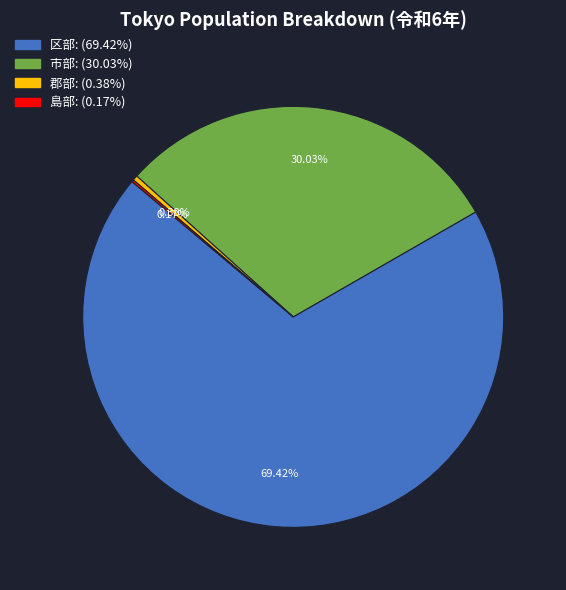

What is the largest slice in the pie chart?

区部